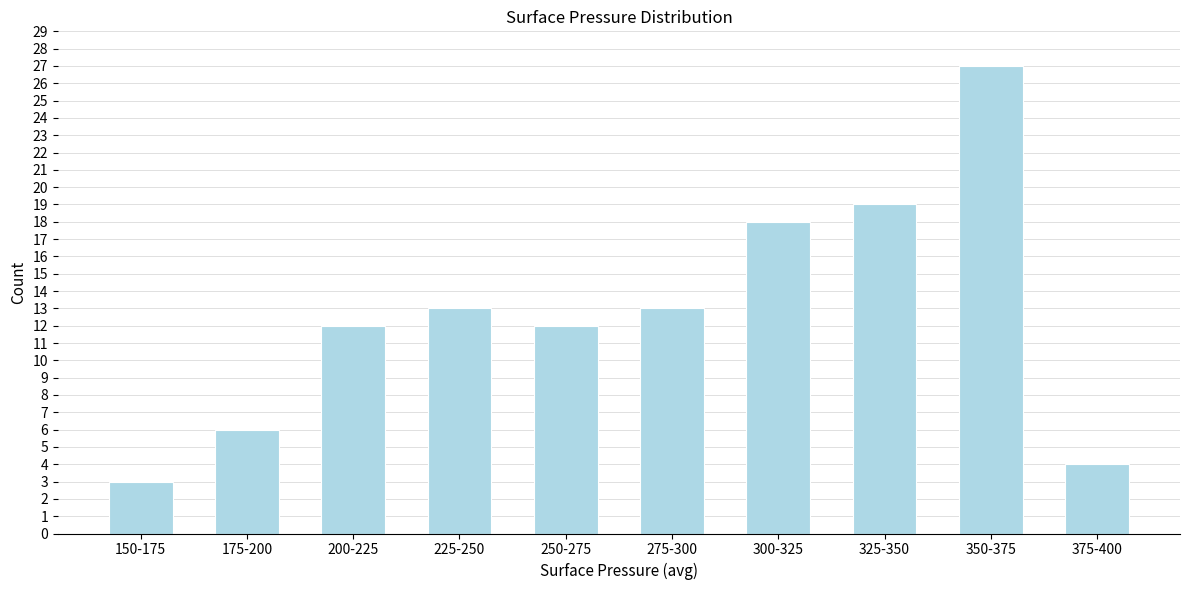

Reading right to left, extract all data points from this chart.

4	27	19	18	13	12	13	12	6	3